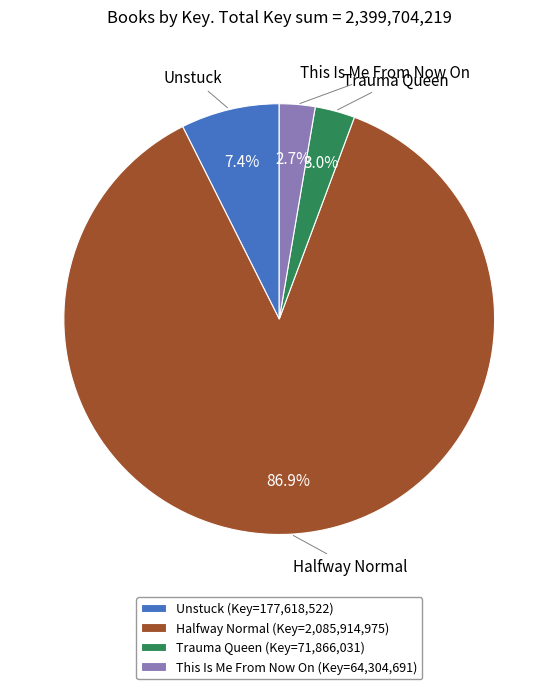

Between This Is Me From Now On (Key=64,304,691) and Unstuck (Key=177,618,522), which is larger?

Unstuck (Key=177,618,522)